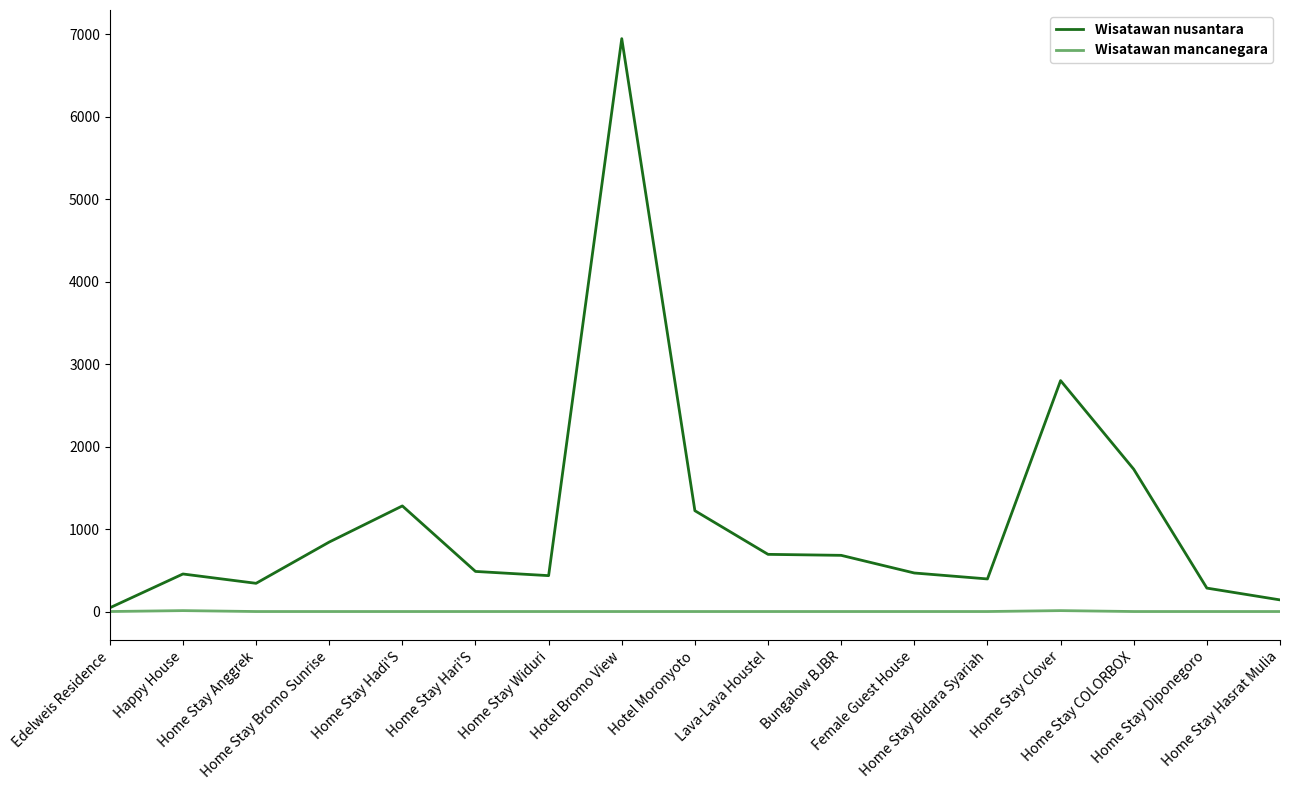

Read the Wisatawan nusantara value at Home Stay Clover, to the nearest 10.

2800